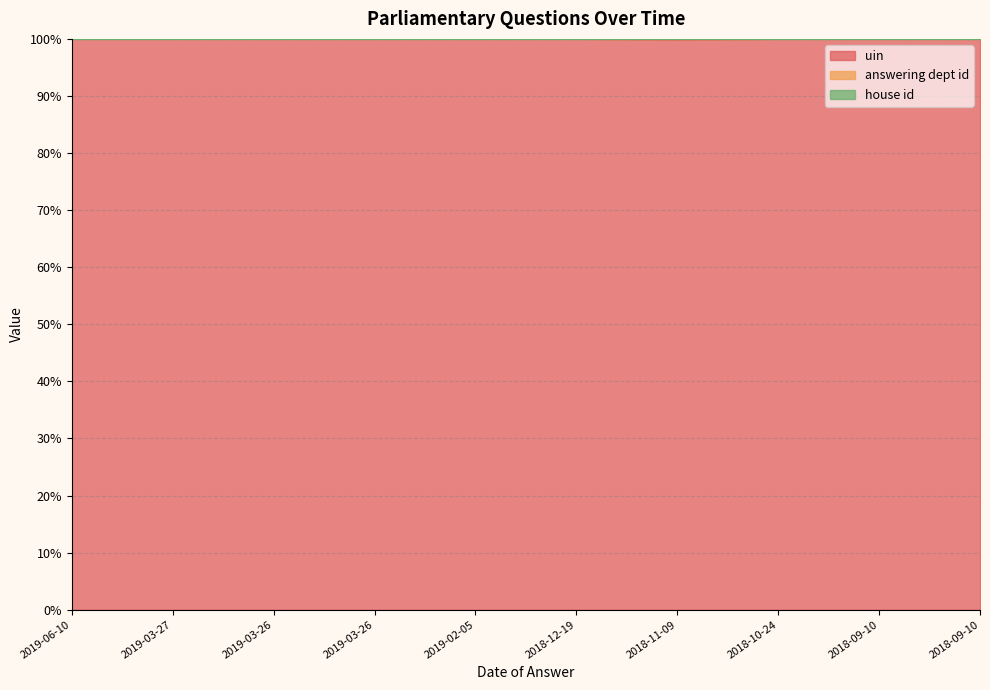

In uin, how many points are higher than both neighbors (excluding endpoints)?

1